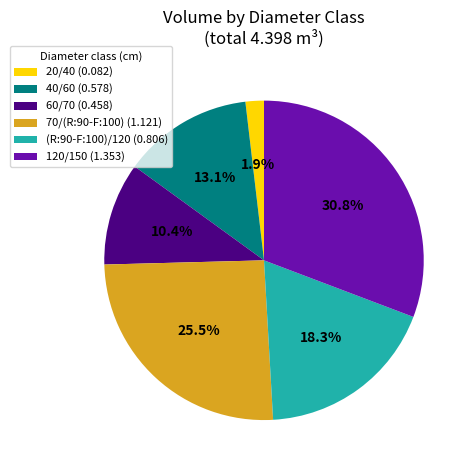

How much of the chart is everything except 40/60?

86.9%